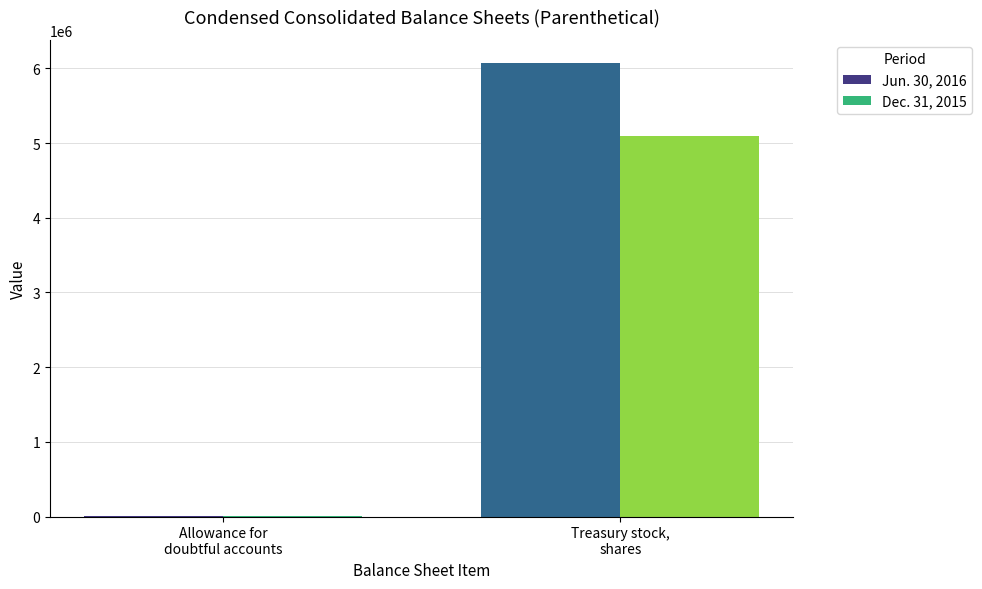

Which series changed the most between Allowance for
doubtful accounts and Treasury stock,
shares?

Jun. 30, 2016